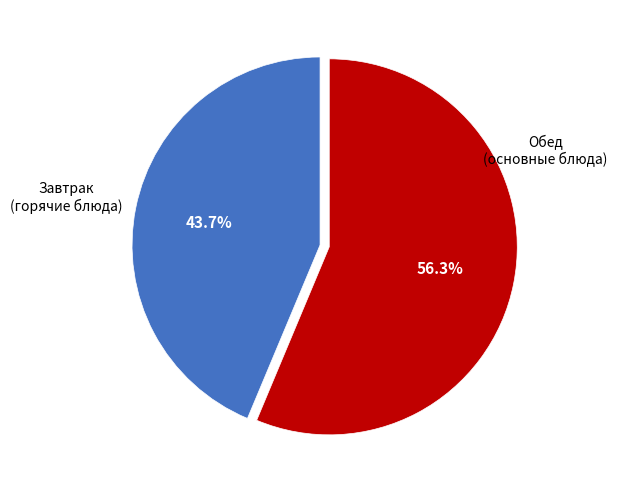

Count the number of slices in the pie.

2